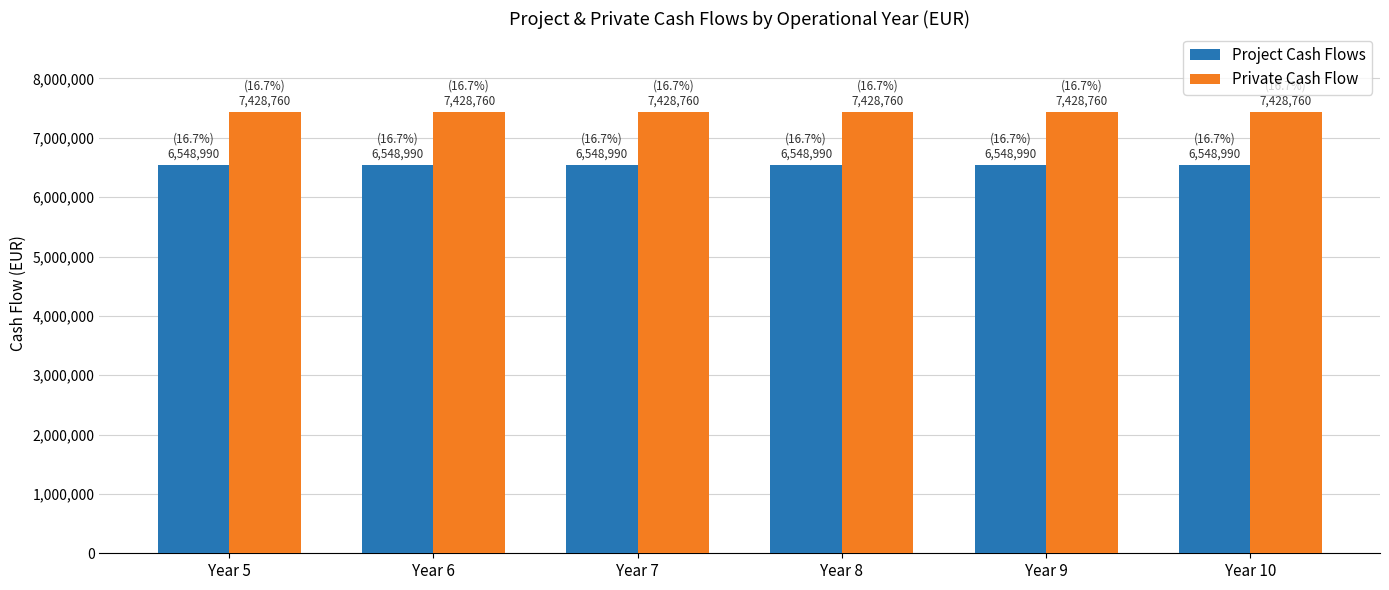

True or false: Private Cash Flow has a value of 4153225 at Year 7.

False